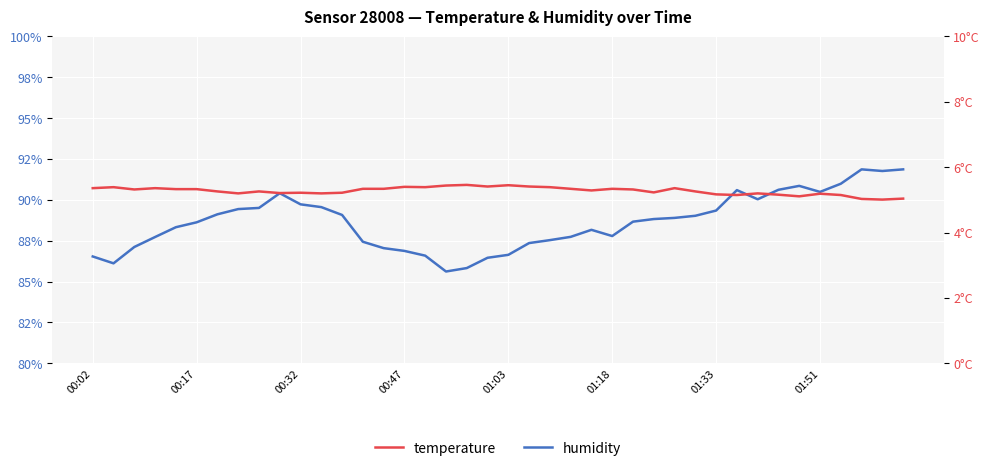

Between 8 and 36, which is larger?

36